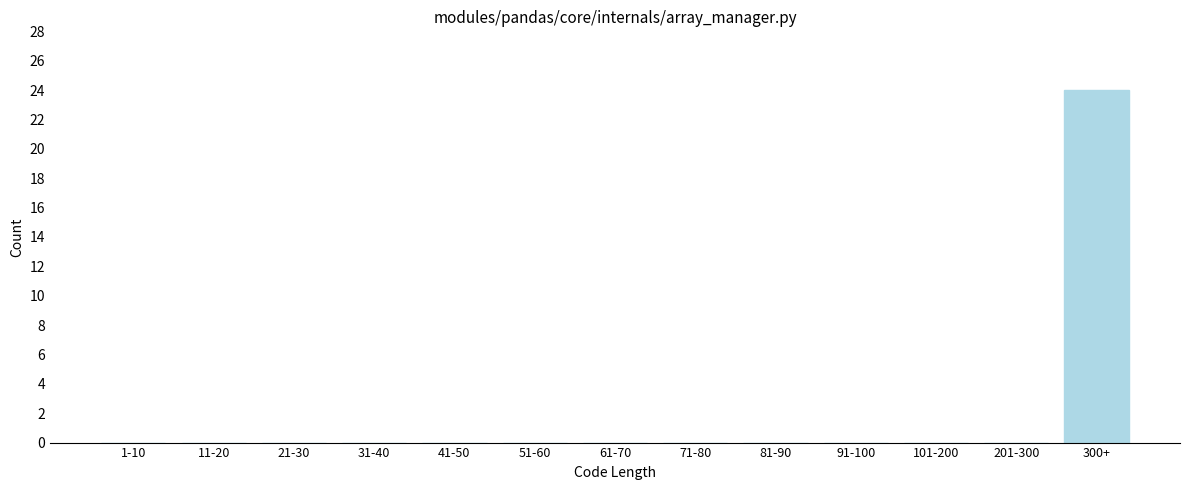

Reading left to right, transcribe all the data shown in this chart.

1-10=0	11-20=0	21-30=0	31-40=0	41-50=0	51-60=0	61-70=0	71-80=0	81-90=0	91-100=0	101-200=0	201-300=0	300+=24